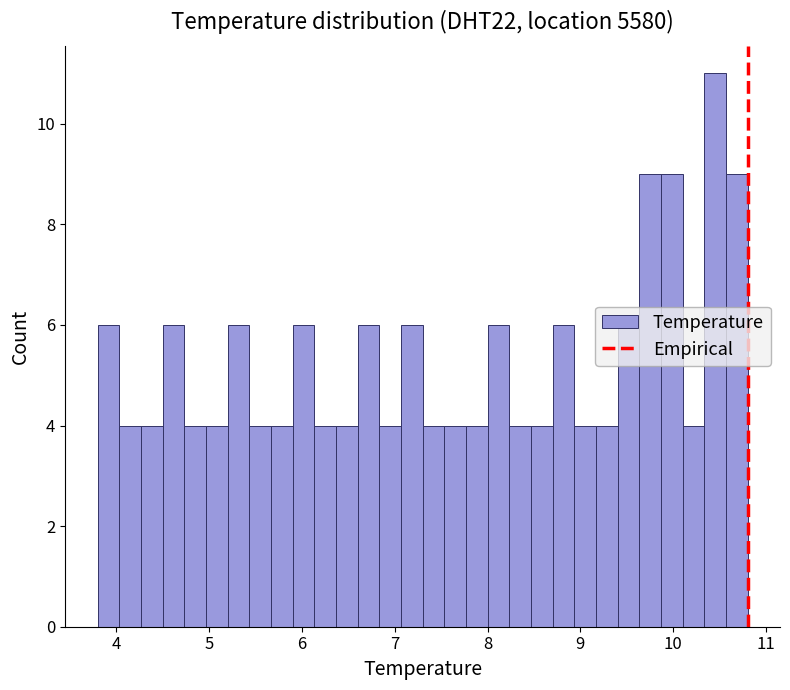

Around what value on the x-axis is the tallest bar? Give the approximate position of its centre, as read against the axis.

10.5